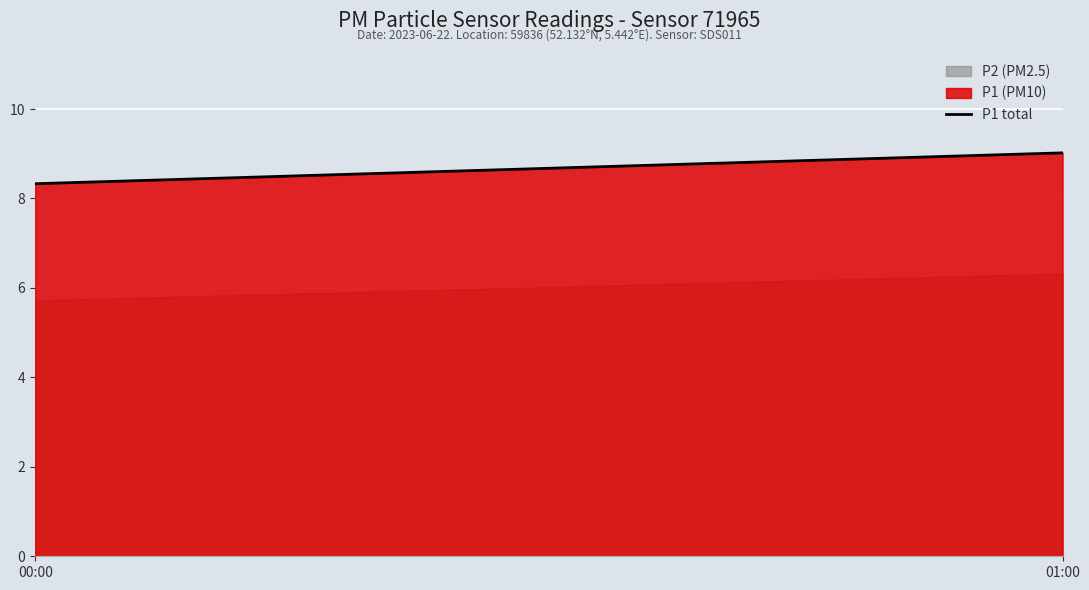

List the labels in order of value, smallest first.

00:00, 01:00